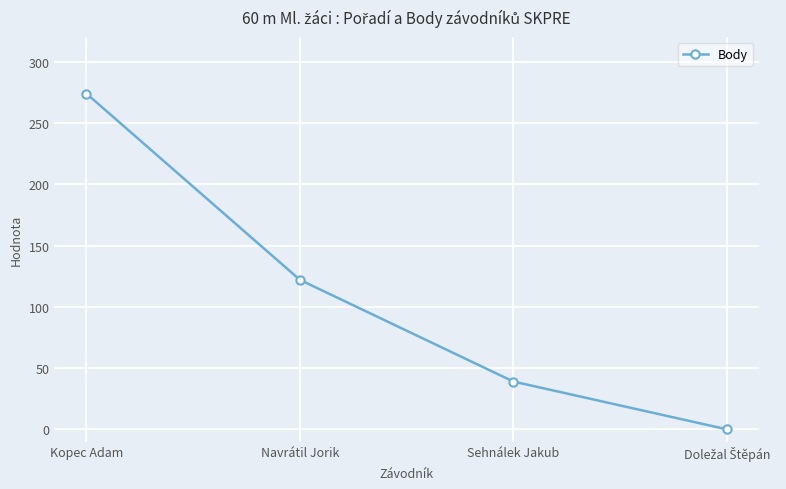

The value at Navrátil Jorik is 48. True or false?

False